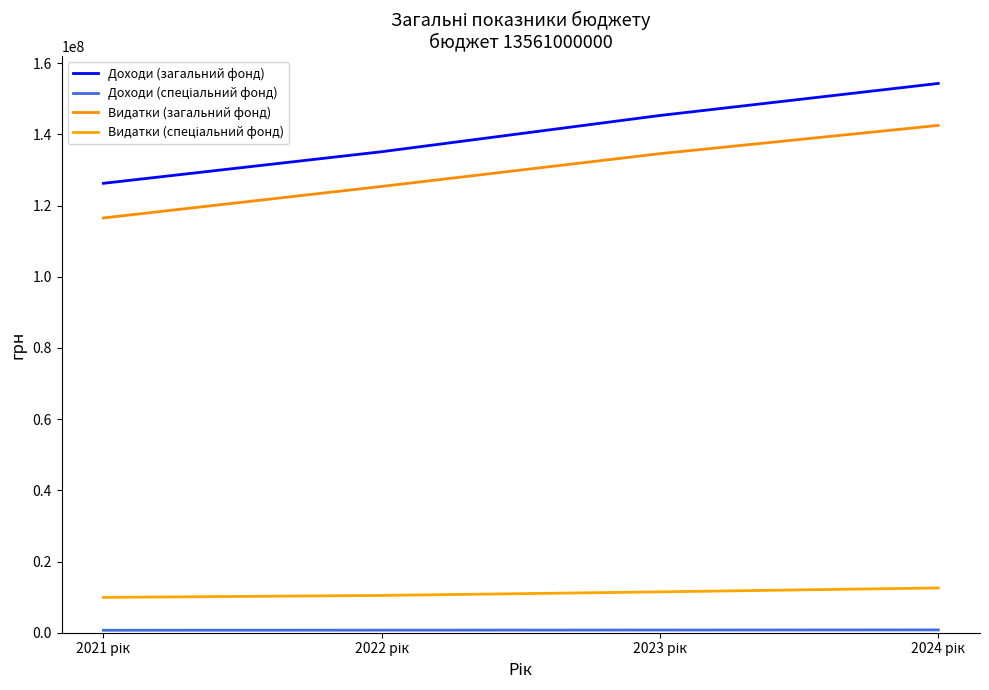

Between 2022 рік and 2021 рік, which is larger?

2022 рік